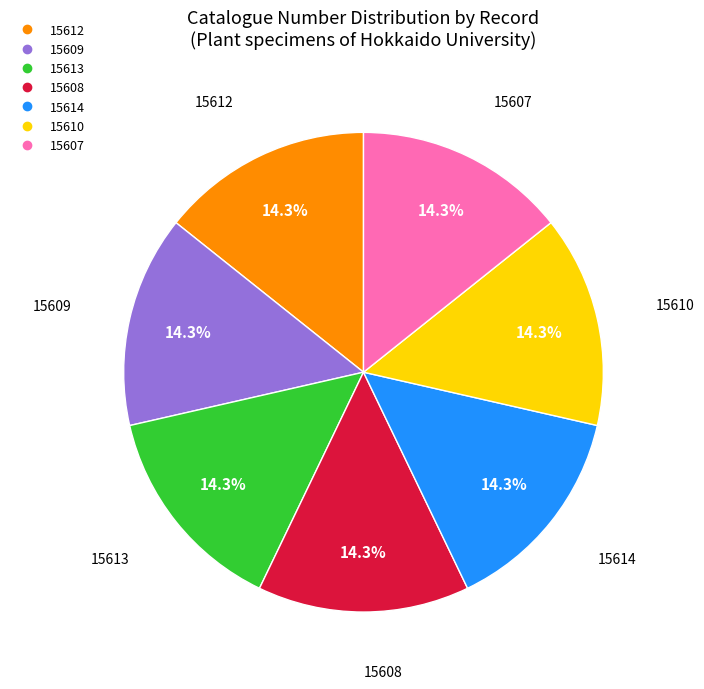

Is there a majority slice in this chart?

No